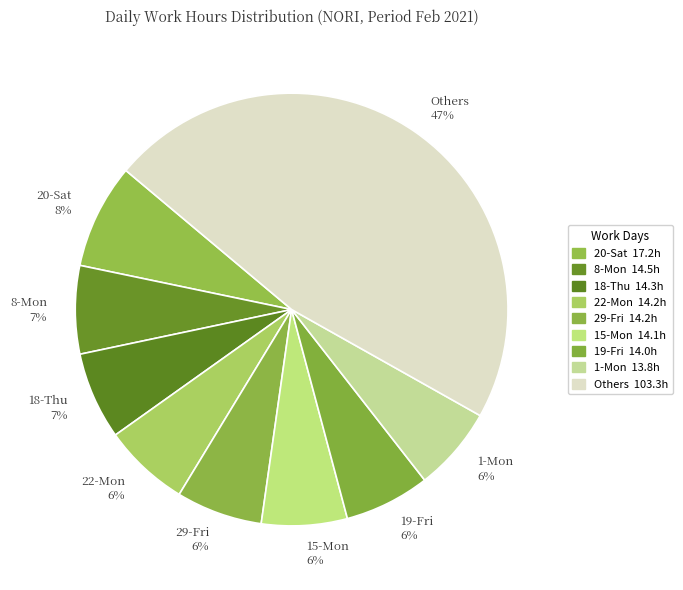

Is there a majority slice in this chart?

No